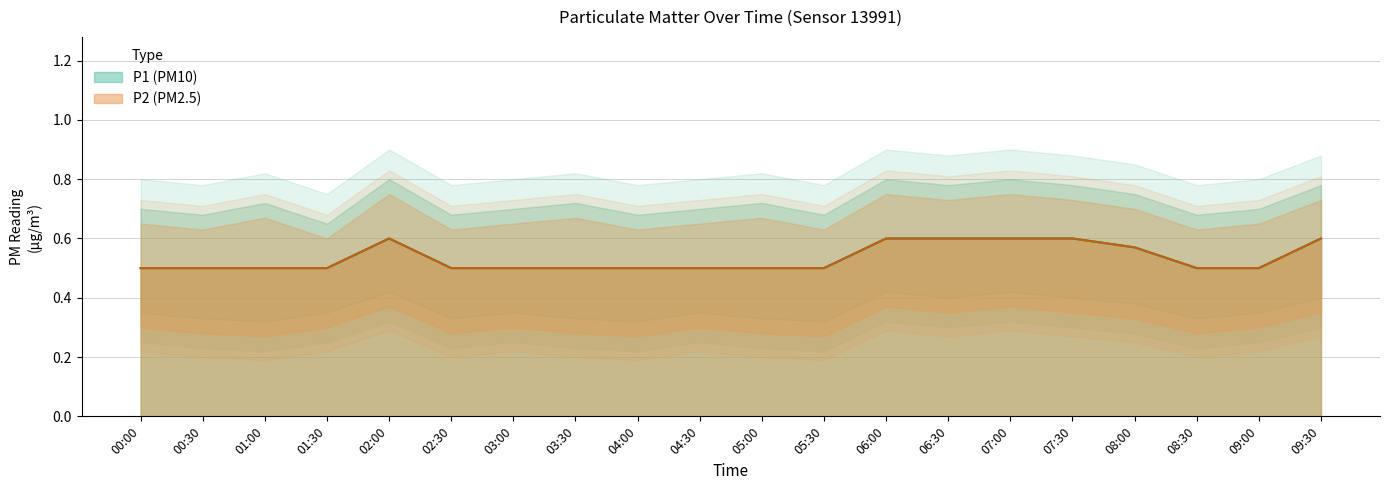

List the labels in order of P1 value, largest first.

02:00, 06:00, 06:30, 07:00, 07:30, 09:30, 08:00, 00:00, 00:30, 01:00, 01:30, 02:30, 03:00, 03:30, 04:00, 04:30, 05:00, 05:30, 08:30, 09:00